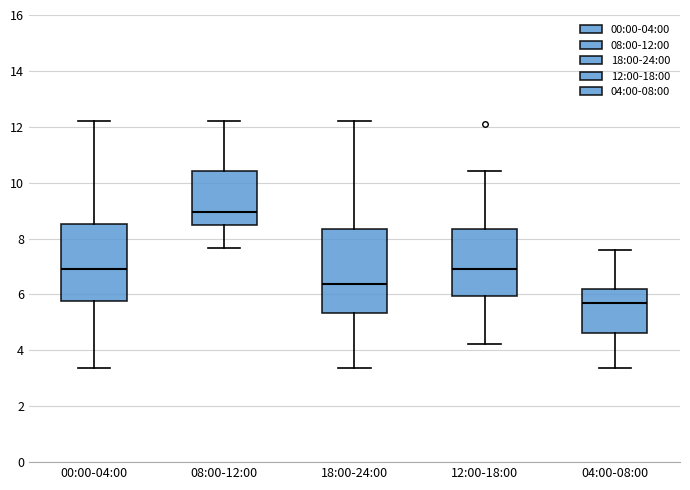

Reading left to right, transcribe this box plot: for each box, give where its median line is, the range the box spans, and where its two whiskers end, as read against the y-axis. The values are not printed on the chart, so give them approximately, as read against the axis.

00:00-04:00: median 7.0, box 5.8 to 8.6, whiskers 3.4 to 12.2
08:00-12:00: median 9.0, box 8.6 to 10.4, whiskers 7.6 to 12.2
18:00-24:00: median 6.4, box 5.4 to 8.4, whiskers 3.4 to 12.2
12:00-18:00: median 7.0, box 6.0 to 8.4, whiskers 4.2 to 10.4
04:00-08:00: median 5.8, box 4.6 to 6.2, whiskers 3.4 to 7.6